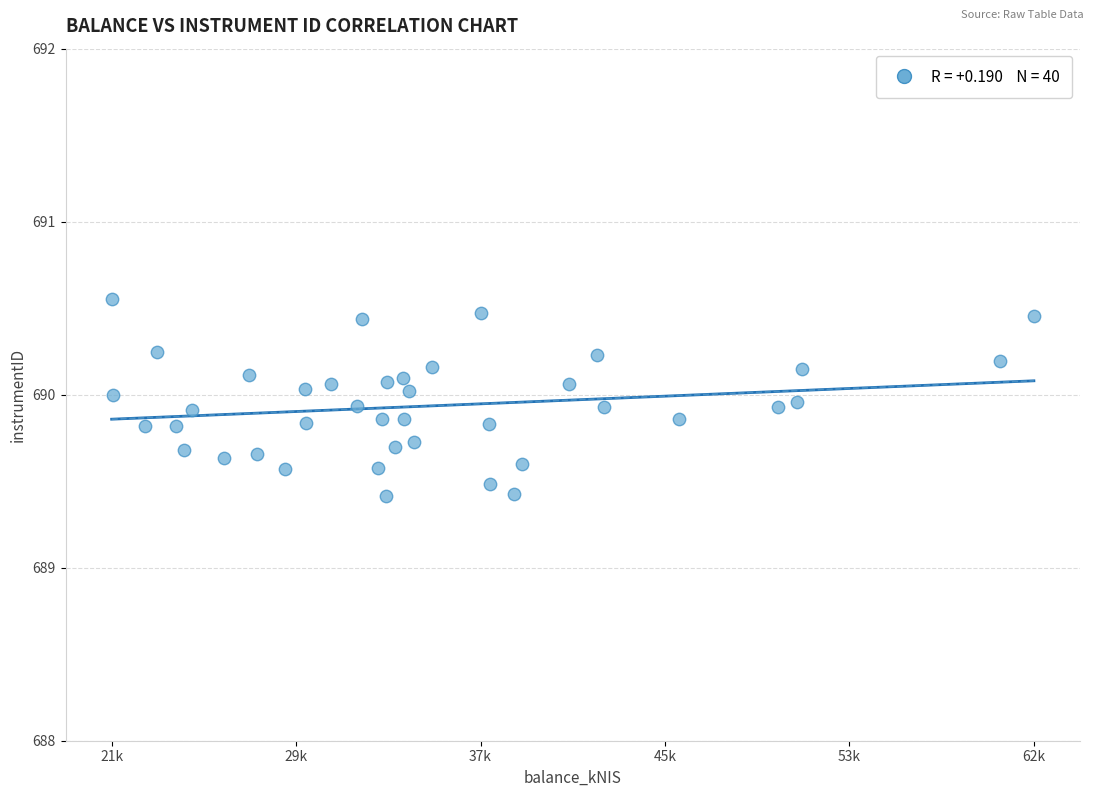

What is the range of Y values (max minus min)?

1.1